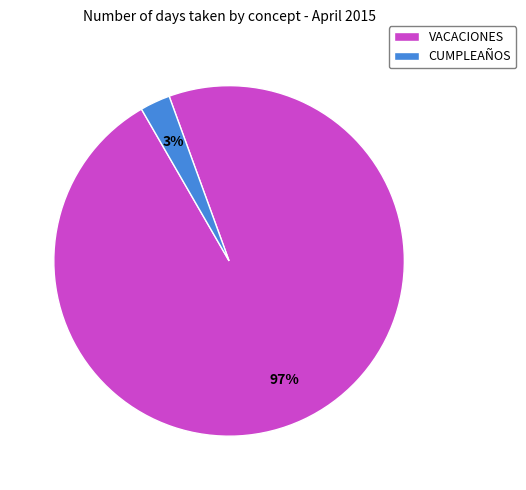

Combined, do VACACIONES and CUMPLEAÑOS account for over 50%?

Yes